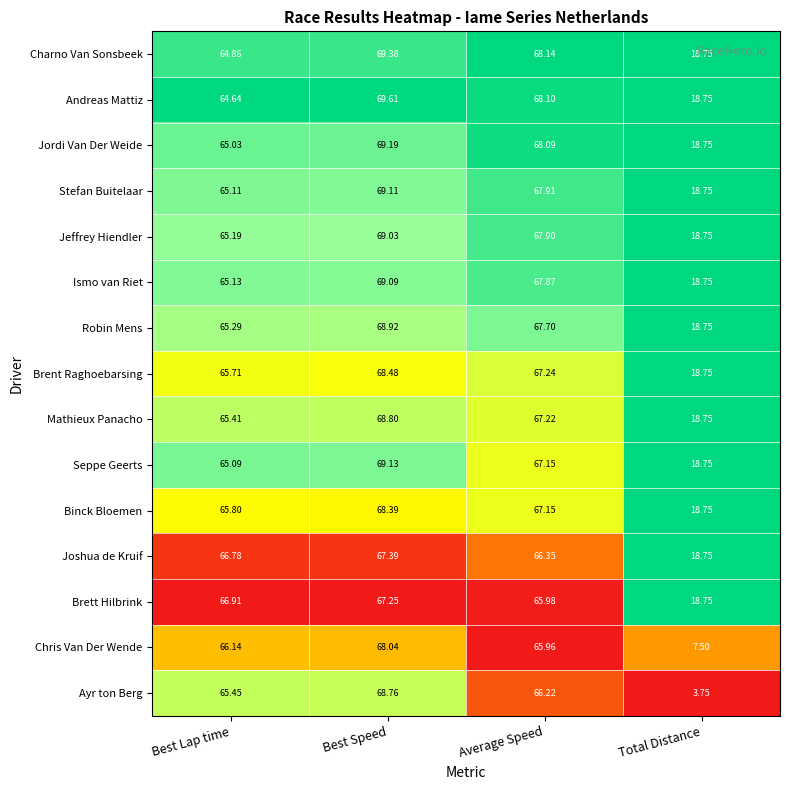

Which series has the largest total across all categories?

Charno Van Sonsbeek